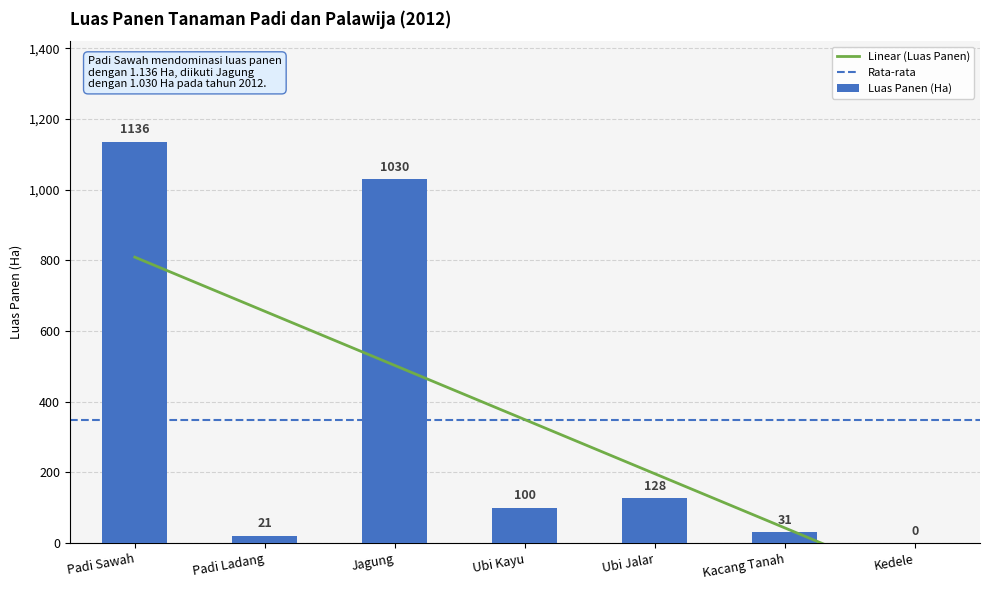

Between Kedele and Ubi Jalar, which is larger?

Ubi Jalar